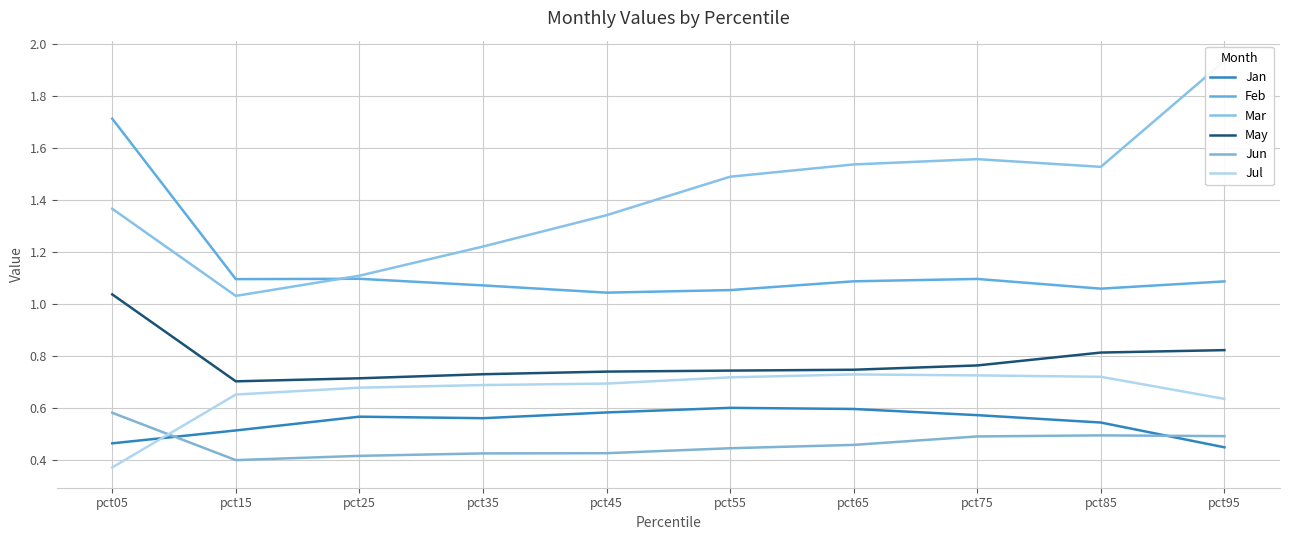

What is the value of the Jan point at the 8th from the left?

0.6